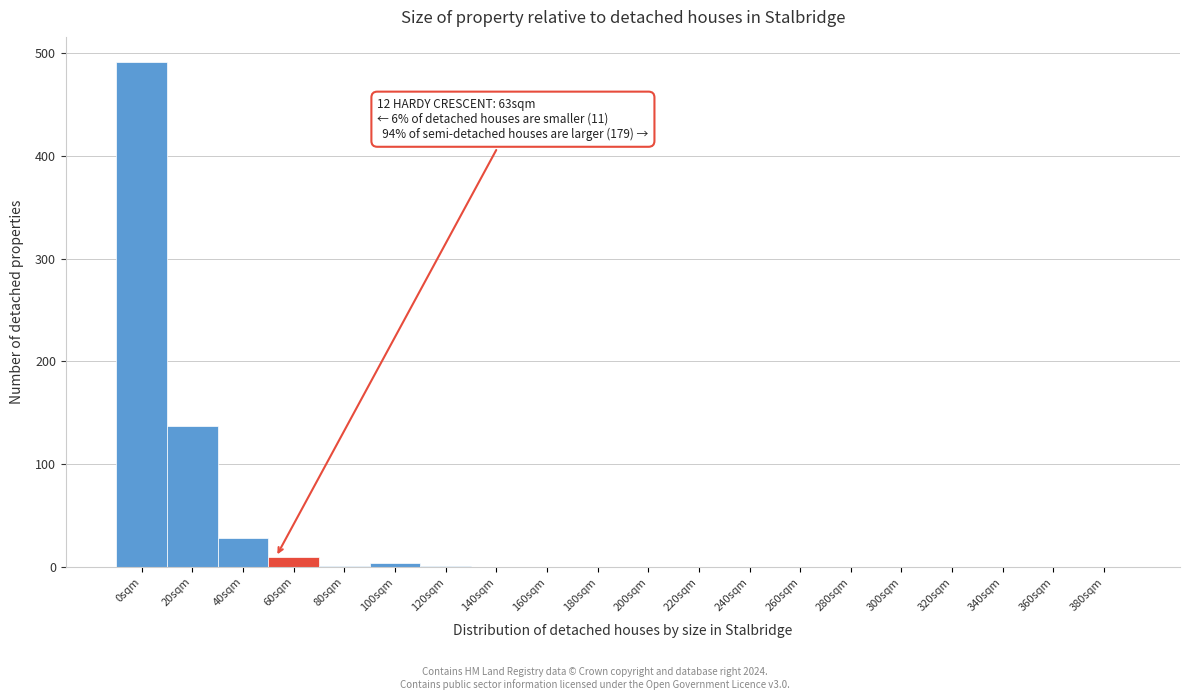

What is the sum of all values?

672